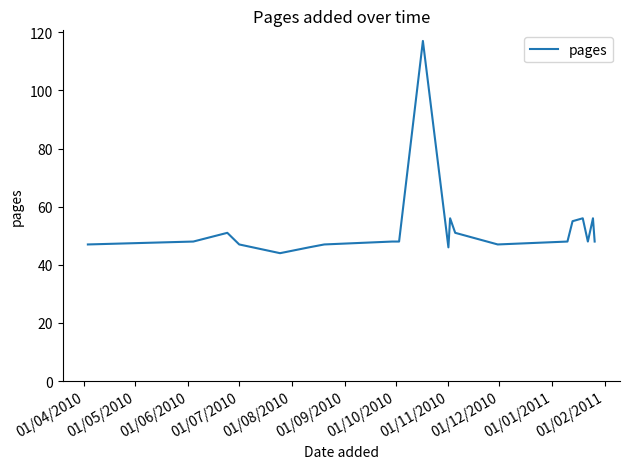

How many lines are shown in the chart?

1